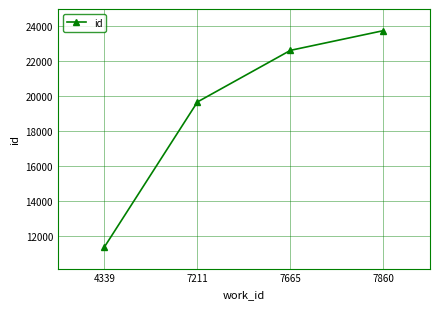

What is the approximate value at 7665?

22624